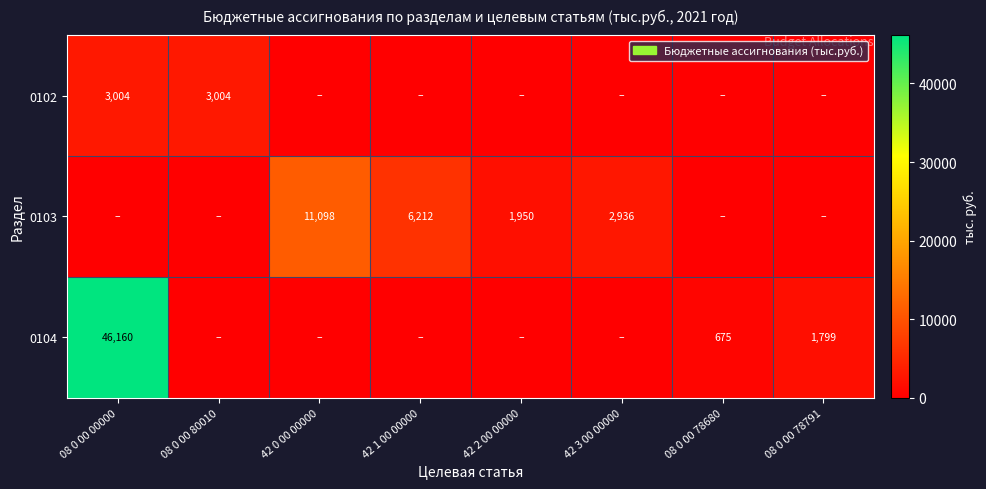

The value of 0104 at 08 0 00 00000 is 78223. True or false?

False